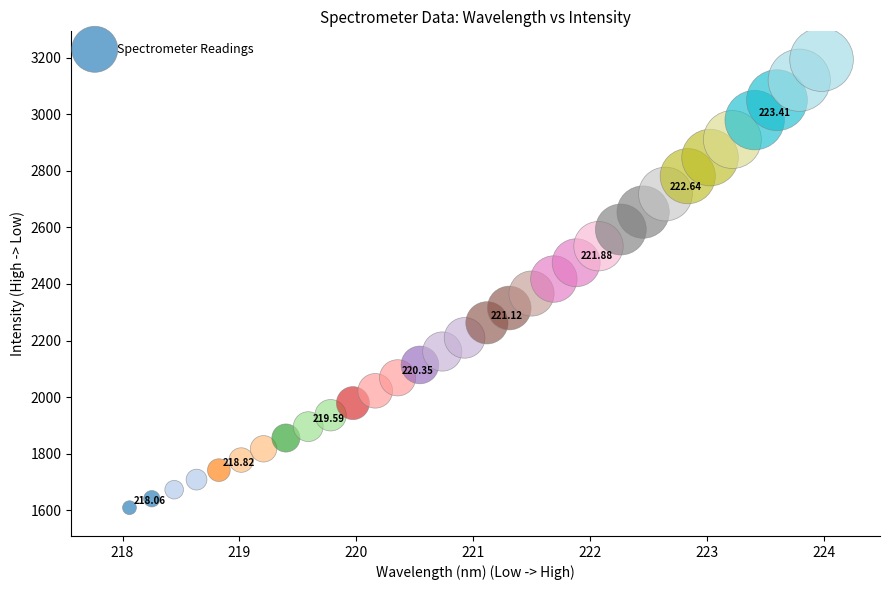

What is the range of X values (max minus min)?

5.9